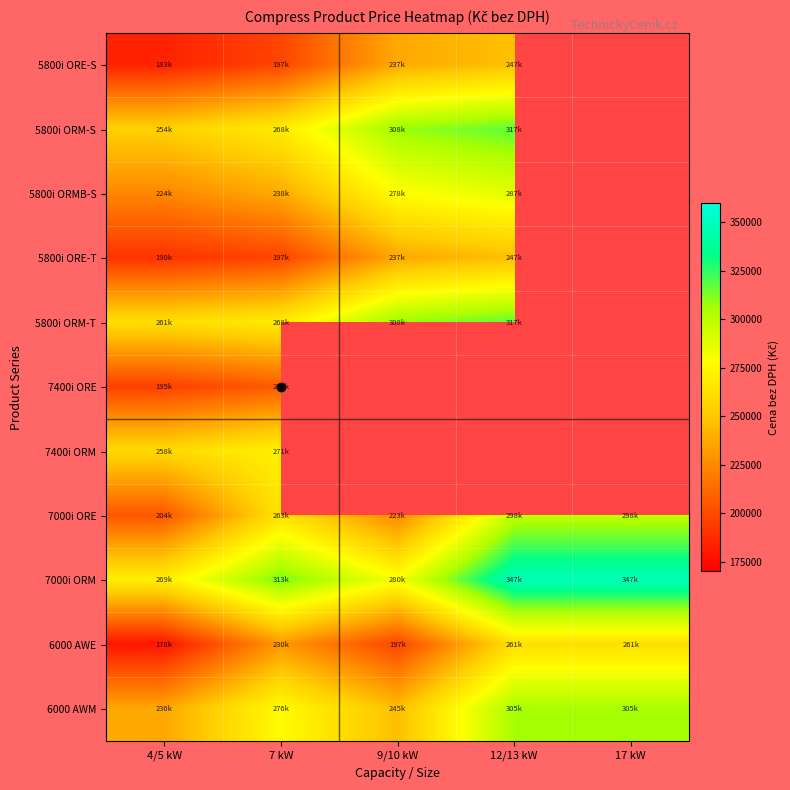

What is the minimum value shown in the chart?

178900.0